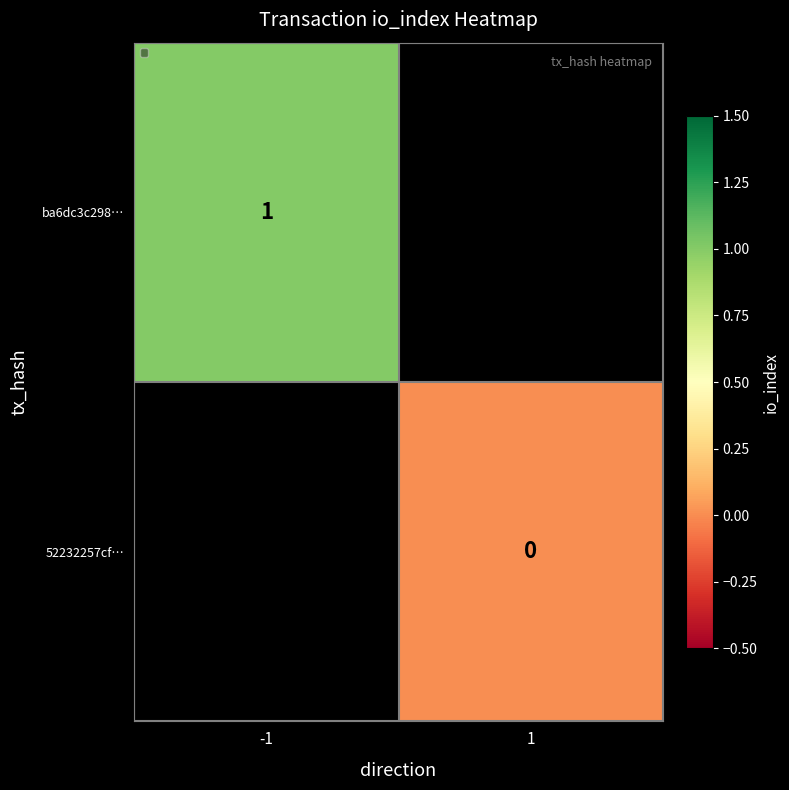

Is the value of ba6dc3c298… at -1 greater than the value of 52232257cf… at 1?

Yes